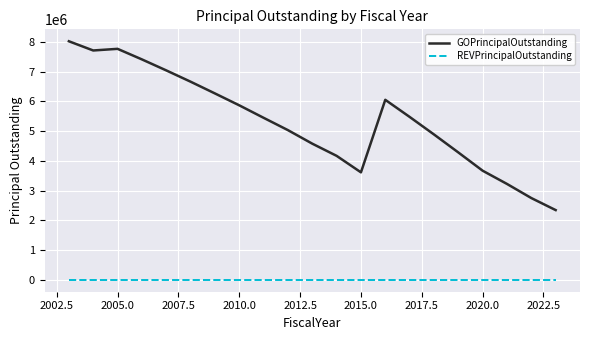

Which series has the largest range (max minus min)?

GOPrincipalOutstanding